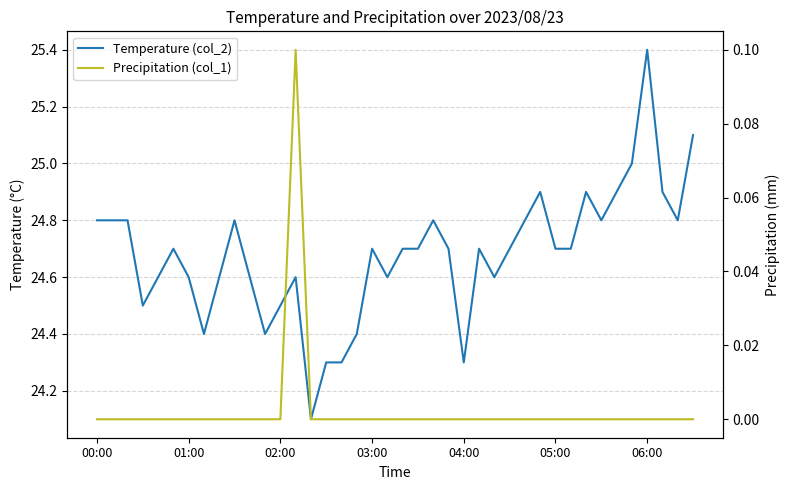

Rank the categories by Precipitation (col_1) value from lowest to highest.

00:00, 01:00, 02:00, 03:00, 04:00, 05:00, 06:00, 7, 8, 9, 10, 11, 12, 14, 15, 16, 17, 18, 19, 20, 21, 22, 23, 24, 25, 26, 27, 28, 29, 30, 31, 32, 33, 34, 35, 36, 37, 38, 39, 13